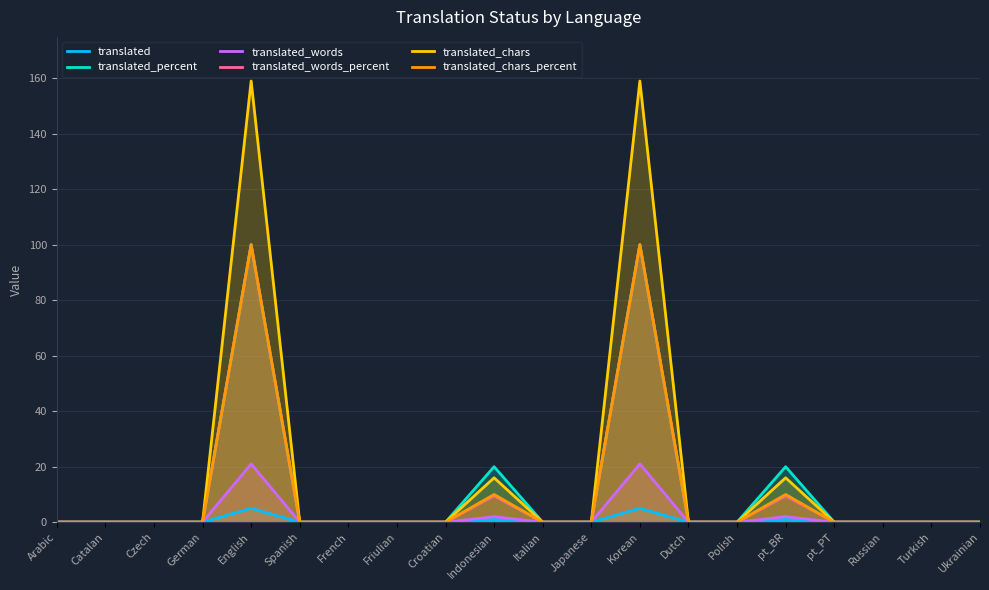

Reading left to right, list all the values displayed in this chart.

translated: Arabic=0.0	Catalan=0.0	Czech=0.0	German=0.0	English=5.0	Spanish=0.0	French=0.0	Friulian=0.0	Croatian=0.0	Indonesian=1.0	Italian=0.0	Japanese=0.0	Korean=5.0	Dutch=0.0	Polish=0.0	pt_BR=1.0	pt_PT=0.0	Russian=0.0	Turkish=0.0	Ukrainian=0.0
translated_percent: Arabic=0.0	Catalan=0.0	Czech=0.0	German=0.0	English=100.0	Spanish=0.0	French=0.0	Friulian=0.0	Croatian=0.0	Indonesian=20.0	Italian=0.0	Japanese=0.0	Korean=100.0	Dutch=0.0	Polish=0.0	pt_BR=20.0	pt_PT=0.0	Russian=0.0	Turkish=0.0	Ukrainian=0.0
translated_words: Arabic=0.0	Catalan=0.0	Czech=0.0	German=0.0	English=21.0	Spanish=0.0	French=0.0	Friulian=0.0	Croatian=0.0	Indonesian=2.0	Italian=0.0	Japanese=0.0	Korean=21.0	Dutch=0.0	Polish=0.0	pt_BR=2.0	pt_PT=0.0	Russian=0.0	Turkish=0.0	Ukrainian=0.0
translated_words_percent: Arabic=0.0	Catalan=0.0	Czech=0.0	German=0.0	English=100.0	Spanish=0.0	French=0.0	Friulian=0.0	Croatian=0.0	Indonesian=9.5	Italian=0.0	Japanese=0.0	Korean=100.0	Dutch=0.0	Polish=0.0	pt_BR=9.5	pt_PT=0.0	Russian=0.0	Turkish=0.0	Ukrainian=0.0
translated_chars: Arabic=0.0	Catalan=0.0	Czech=0.0	German=0.0	English=159.0	Spanish=0.0	French=0.0	Friulian=0.0	Croatian=0.0	Indonesian=16.0	Italian=0.0	Japanese=0.0	Korean=159.0	Dutch=0.0	Polish=0.0	pt_BR=16.0	pt_PT=0.0	Russian=0.0	Turkish=0.0	Ukrainian=0.0
translated_chars_percent: Arabic=0.0	Catalan=0.0	Czech=0.0	German=0.0	English=100.0	Spanish=0.0	French=0.0	Friulian=0.0	Croatian=0.0	Indonesian=10.0	Italian=0.0	Japanese=0.0	Korean=100.0	Dutch=0.0	Polish=0.0	pt_BR=10.0	pt_PT=0.0	Russian=0.0	Turkish=0.0	Ukrainian=0.0